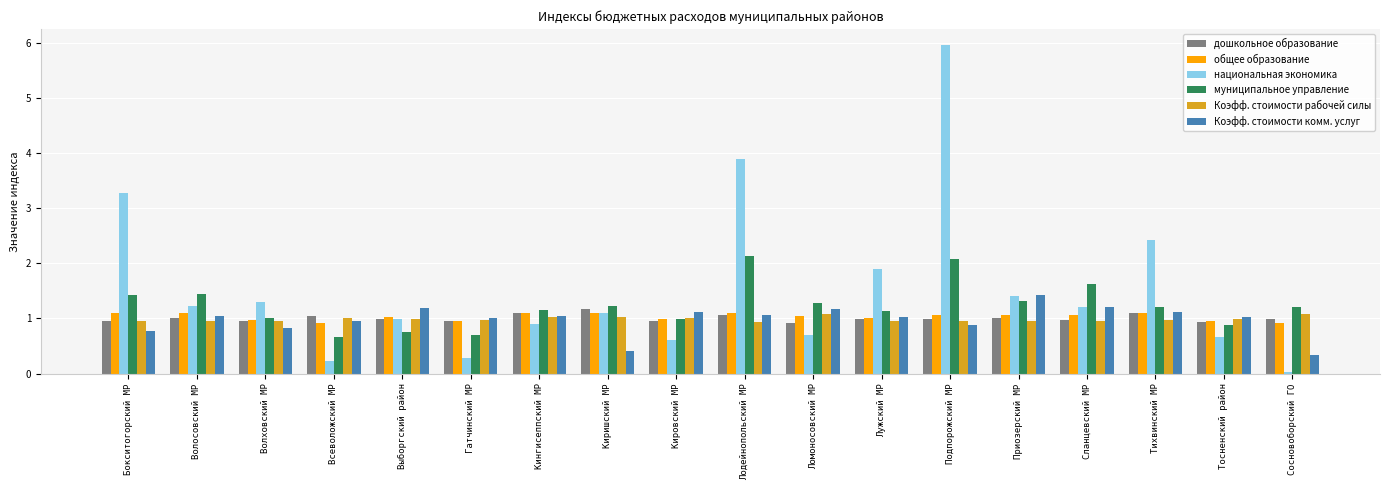

Which category has the lowest value in the национальная экономика series?

Сосновоборский ГО